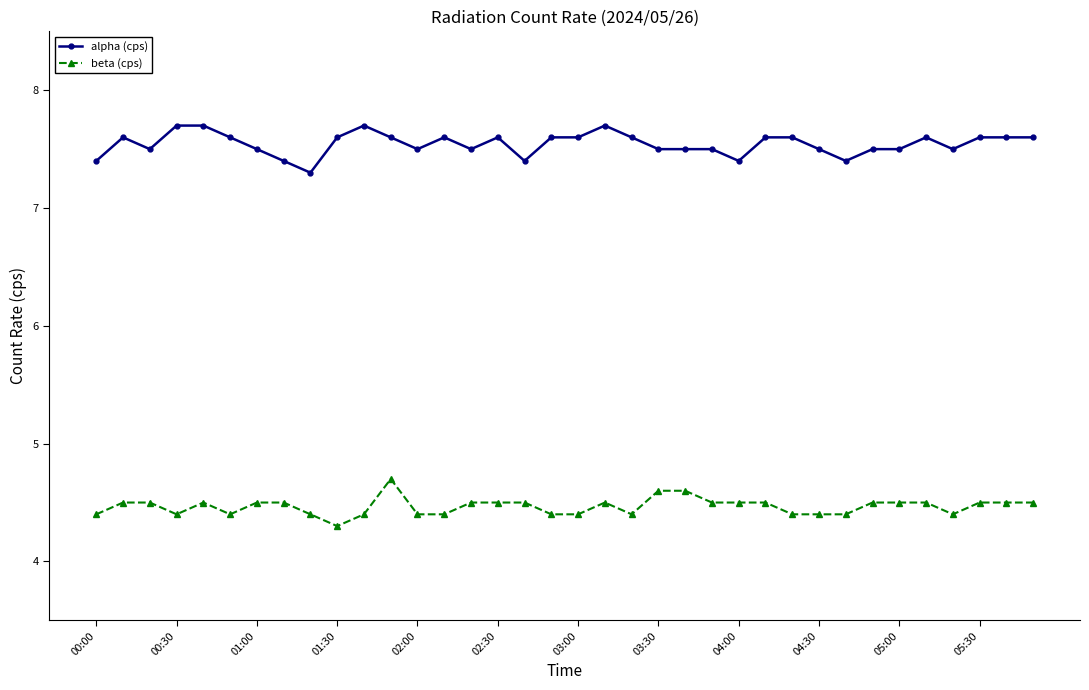

What is the difference between the maximum and minimum values in the alpha (cps) series?

0.4